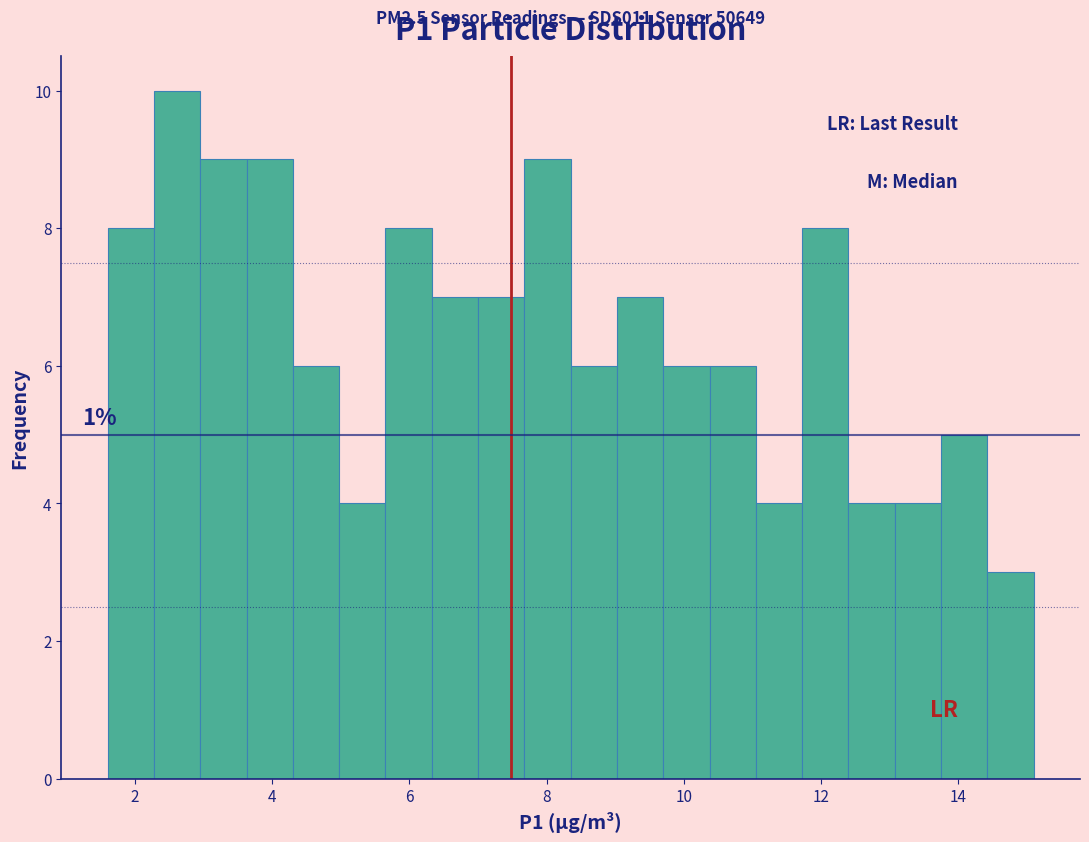

Around what value on the x-axis is the tallest bar? Give the approximate position of its centre, as read against the axis.

2.6